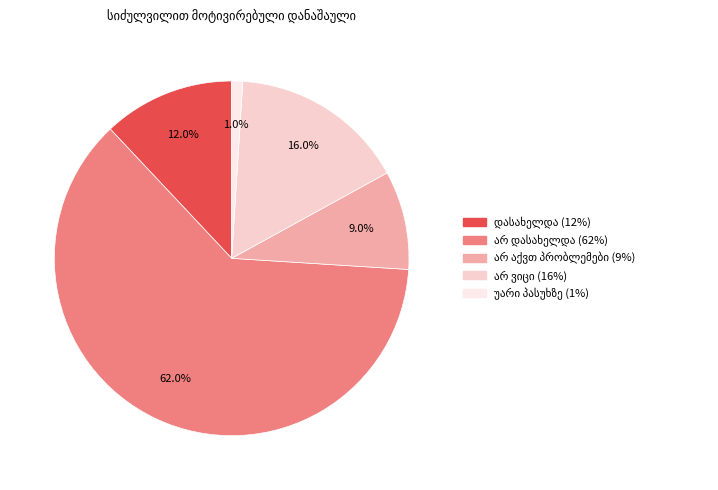

To the nearest percent, what is the difference between the largest and smallest slice percentages?

61%